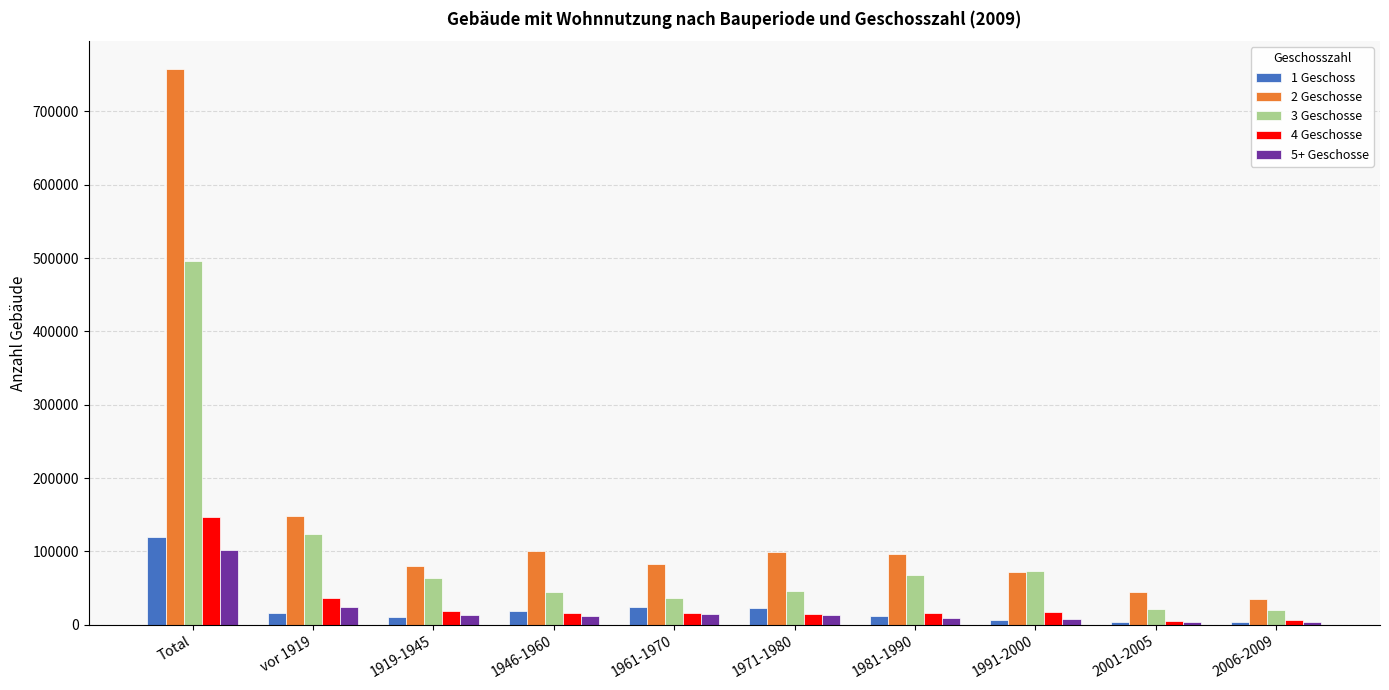

At which category is the sum across all series the highest?

Total